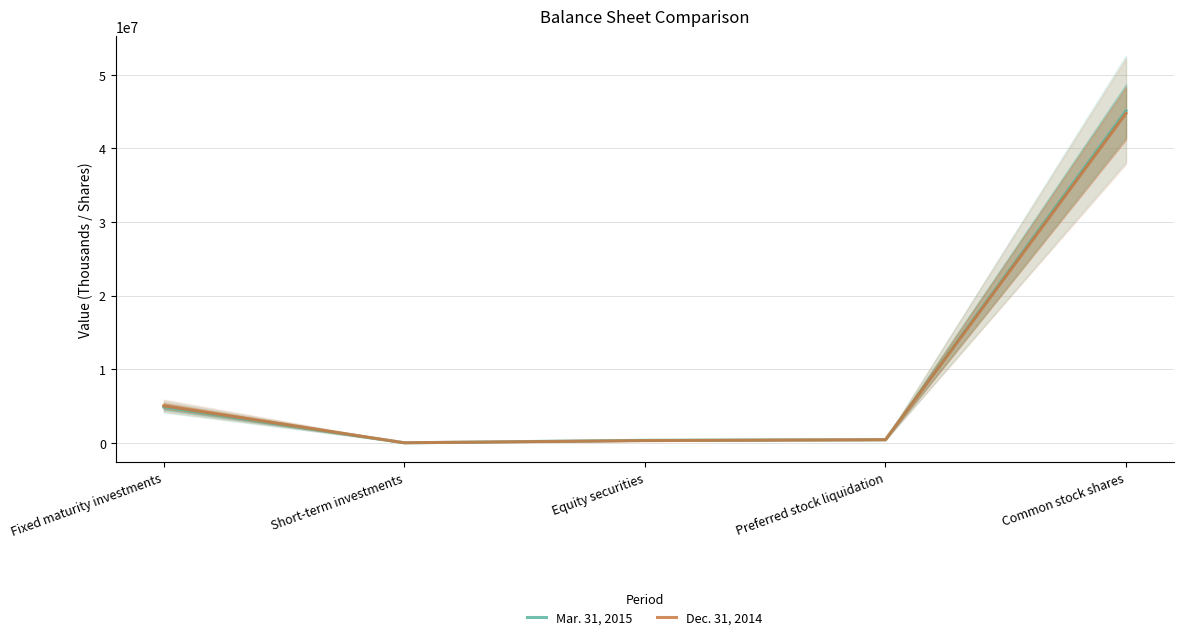

What position from the left is Common stock shares?

5